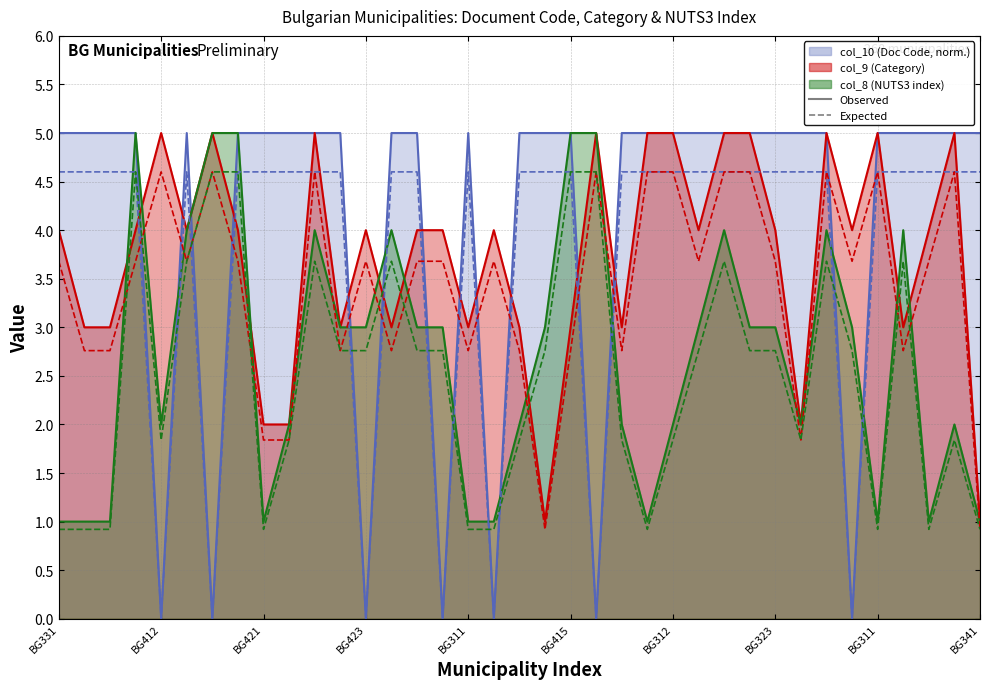

What is the difference between the highest and lowest values at BG331?

4.1